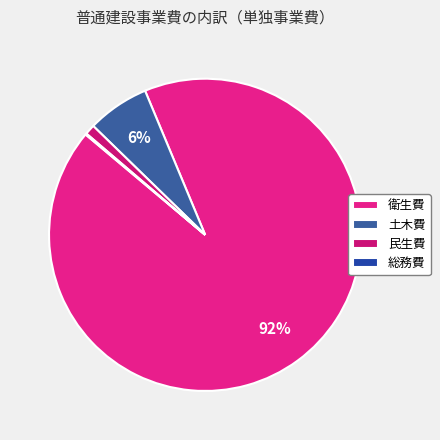

Does 衛生費 represent more than half of the total?

Yes